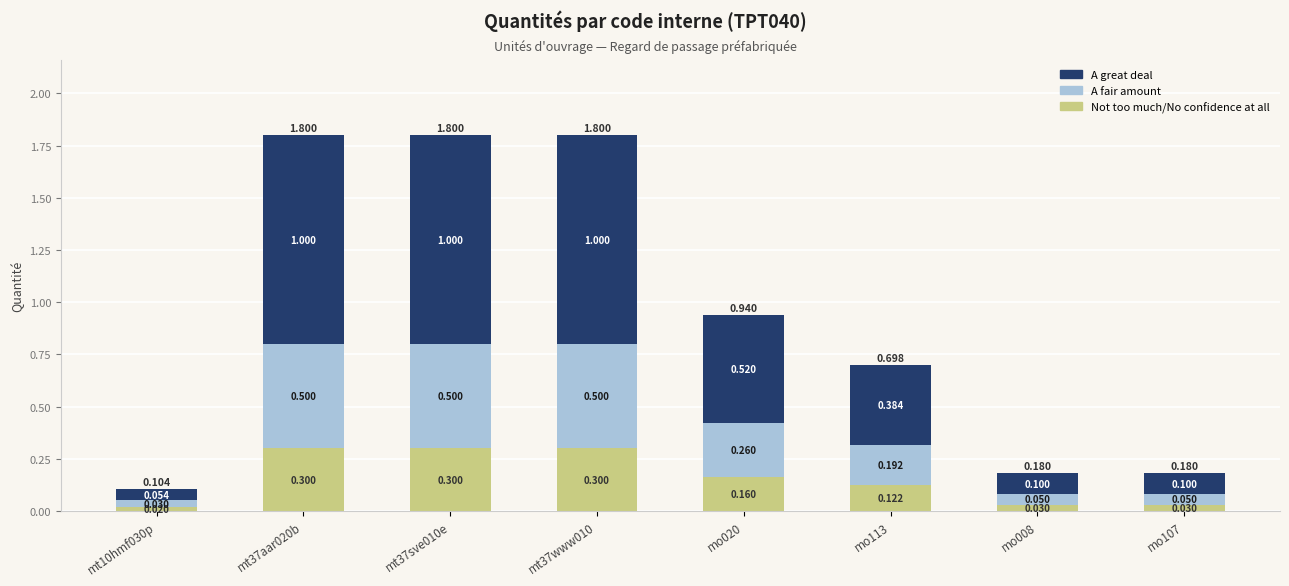

Are the bars horizontal?

No